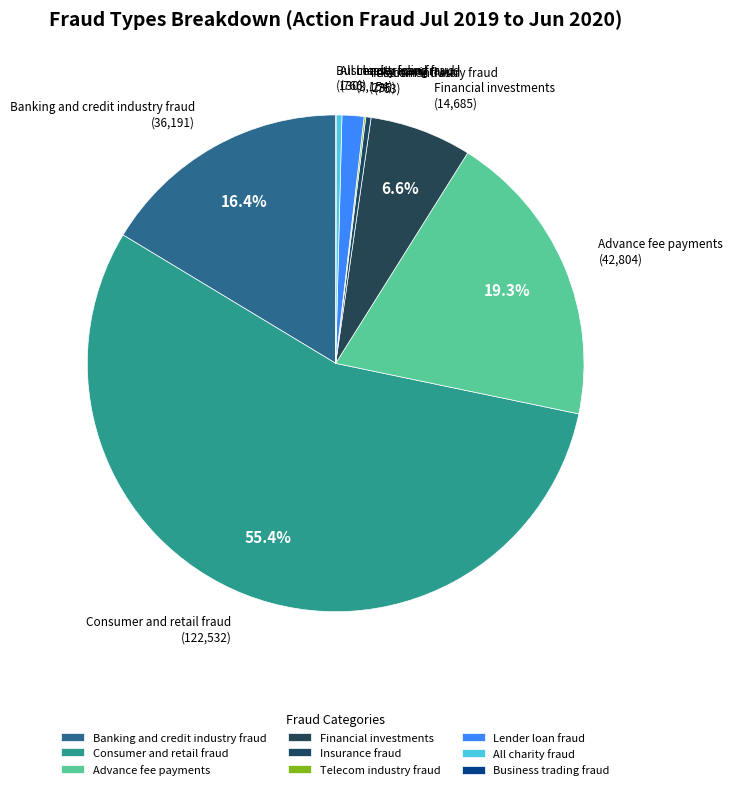

What percentage is the Banking and credit industry fraud slice, to the nearest percent?

16%